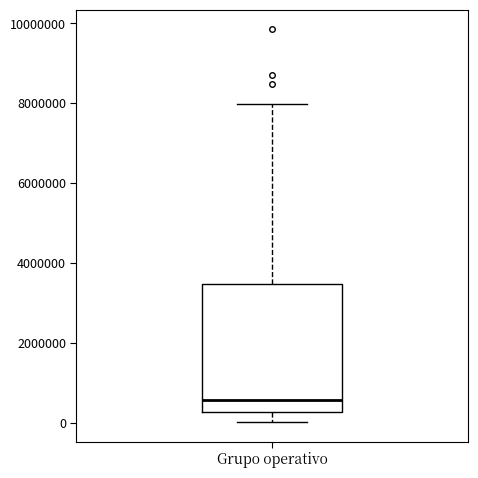

Transcribe this box plot: give where the median line is, the range the box spans, and where the two whiskers end, as read against the y-axis. The values are not printed on the chart, so give them approximately, as read against the axis.

median 600000, box 200000 to 3400000, whiskers 0 to 8000000